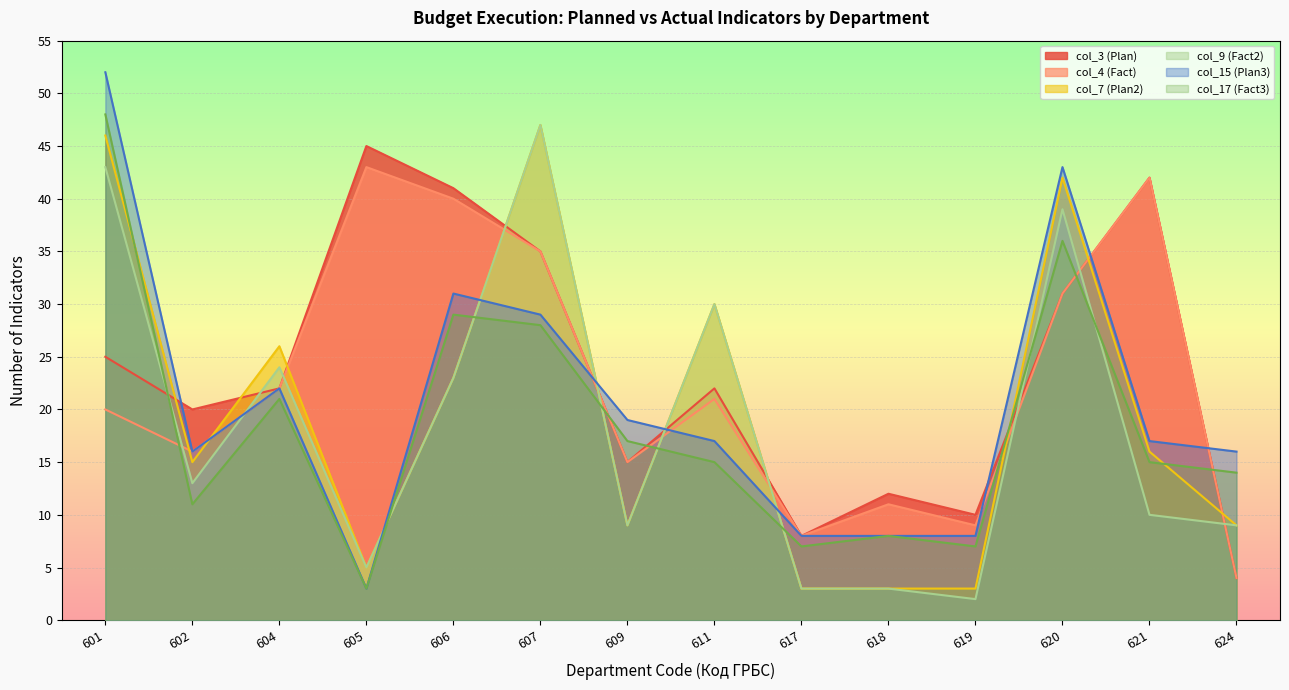

True or false: col_17 (Fact3) and col_15 (Plan3) cross at least once.

False